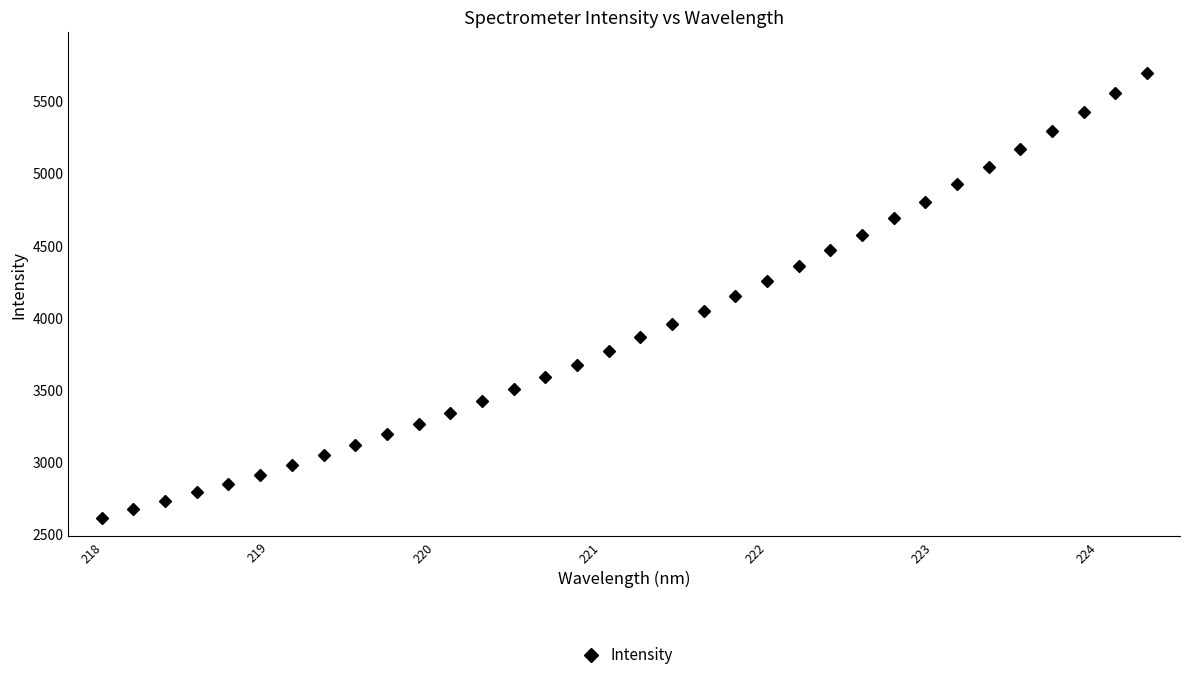

What is the maximum value shown in the chart?

5695.7